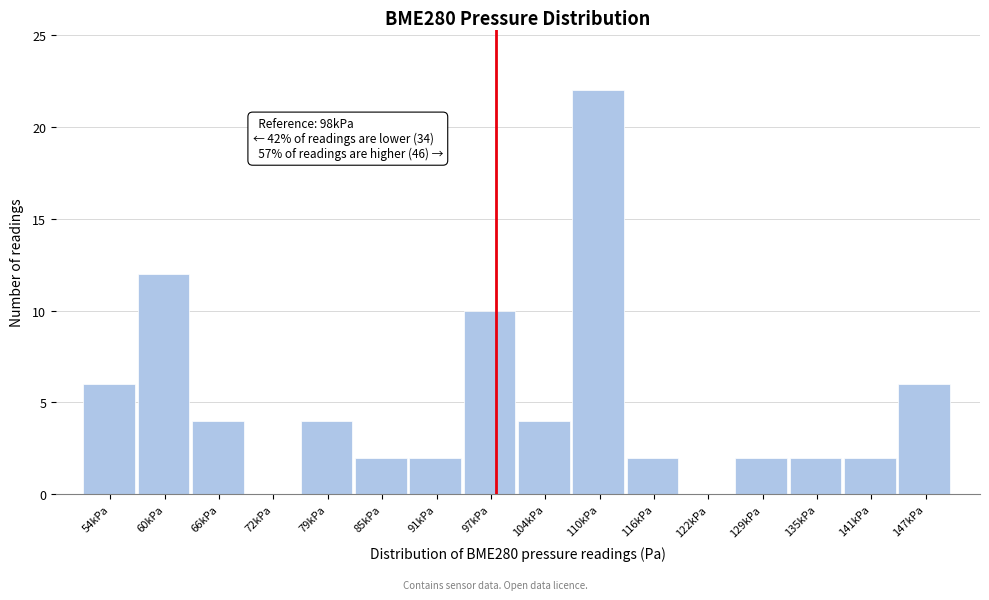

Reading right to left, extract all data points from this chart.

147kPa=6	141kPa=2	135kPa=2	129kPa=2	122kPa=0	116kPa=2	110kPa=22	104kPa=4	97kPa=10	91kPa=2	85kPa=2	79kPa=4	72kPa=0	66kPa=4	60kPa=12	54kPa=6